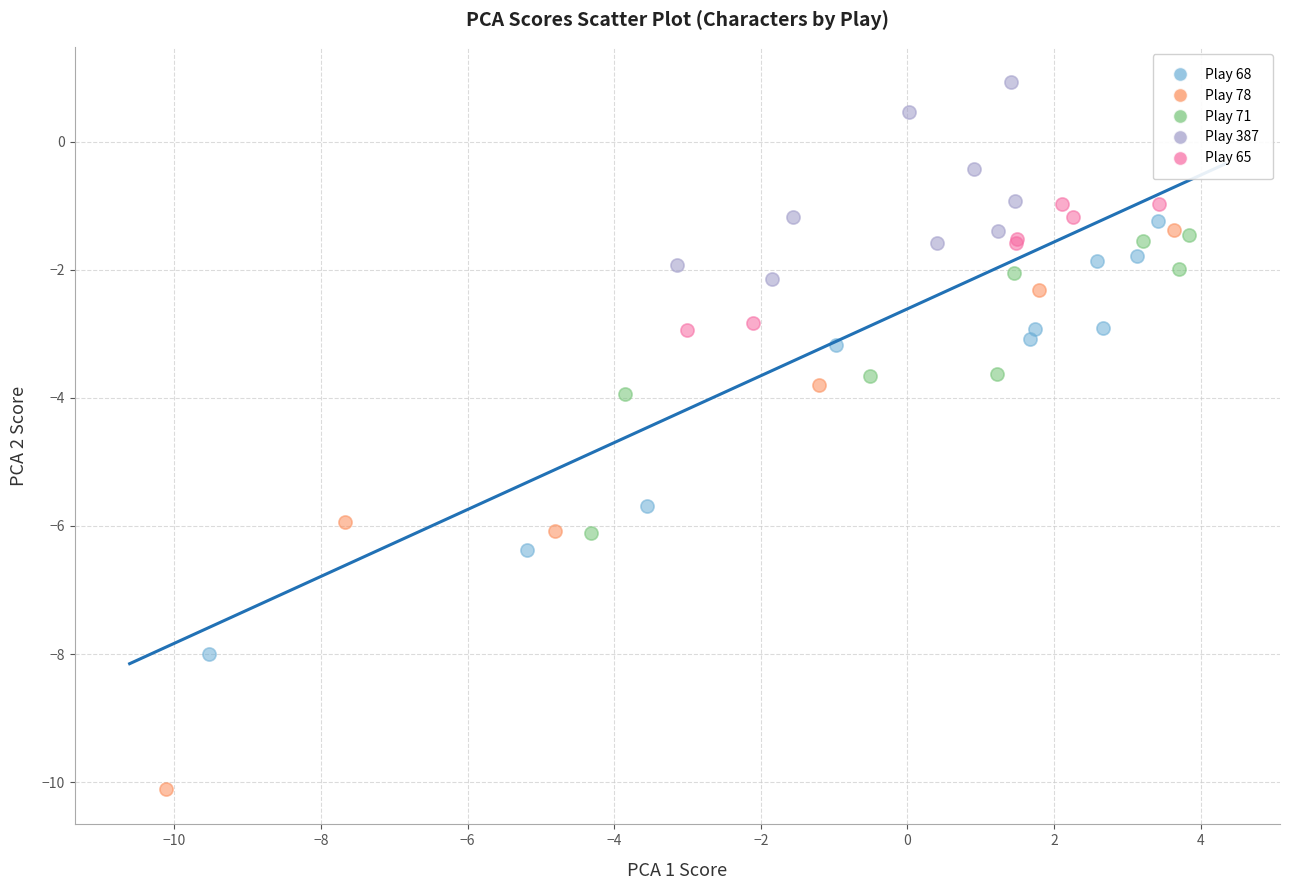

Which series contains the lowest Y value?

Play 78